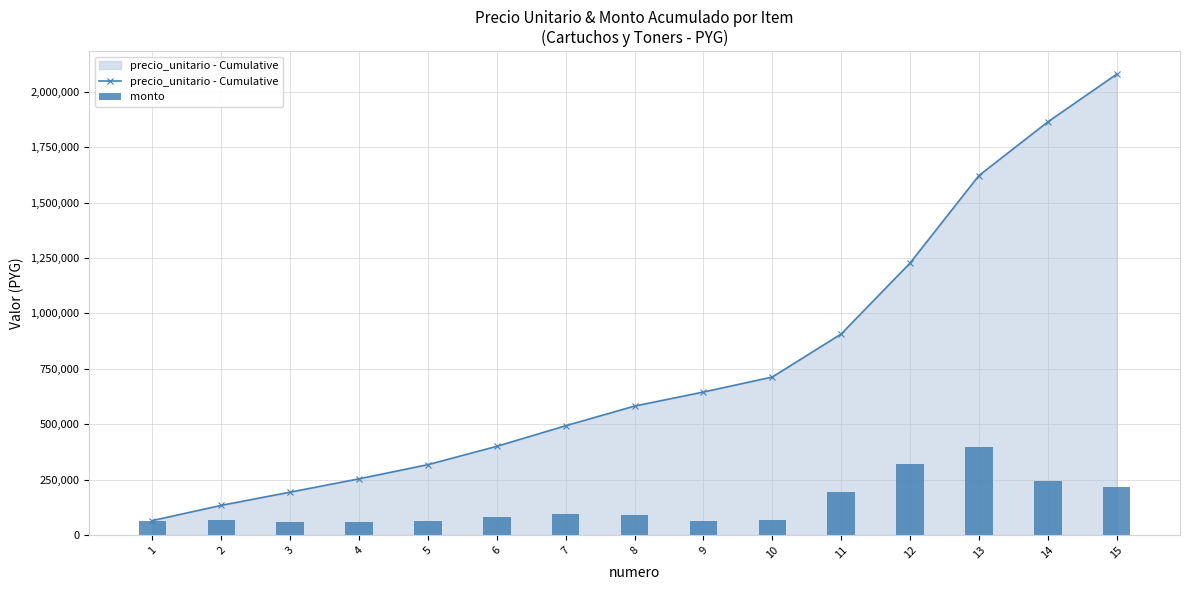

Reading left to right, extract all data points from this chart.

precio_unitario - Cumulative: 1=64745	2=133459	3=193080	4=253201	5=317191	6=399969	7=492770	8=581643	9=645030	10=712795	11=906960	12=1227260	13=1622260	14=1864532	15=2079832
monto: 1=64745	2=68714	3=59621	4=60121	5=63990	6=82778	7=92801	8=88873	9=63387	10=67765	11=194165	12=320300	13=395000	14=242272	15=215300